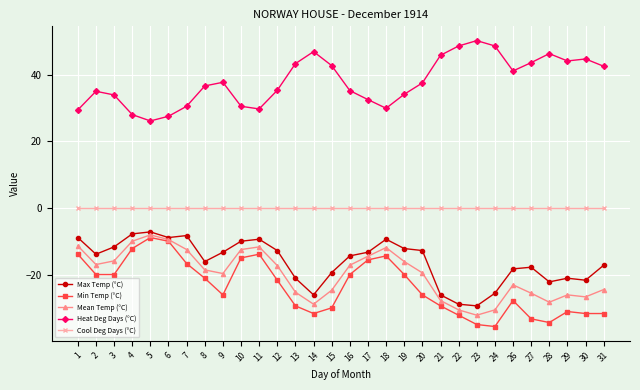

Which series has the largest total across all categories?

Heat Deg Days (°C)